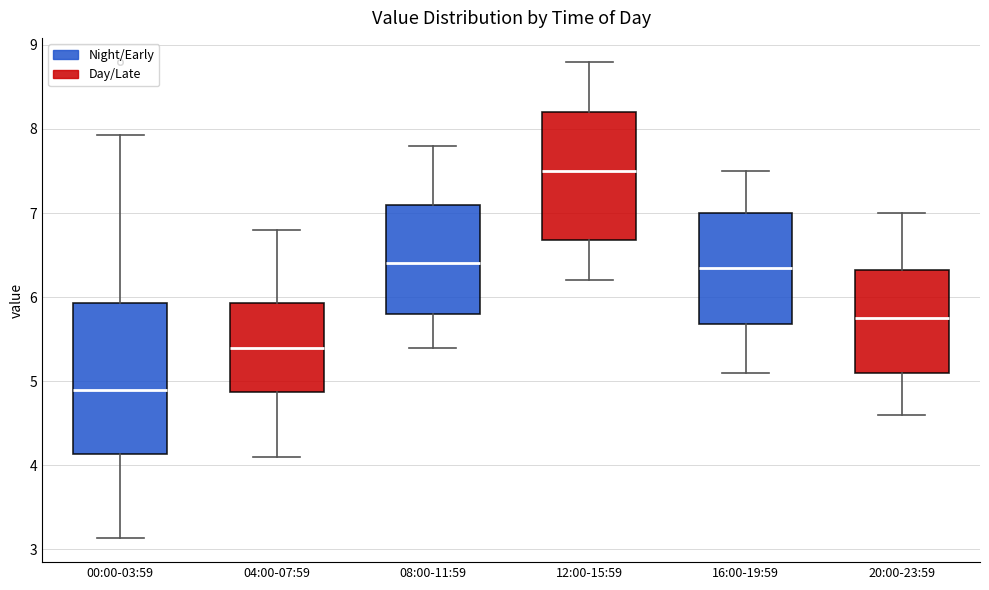

Which box is the tallest, from its lower edge to its upper edge?

00:00-03:59